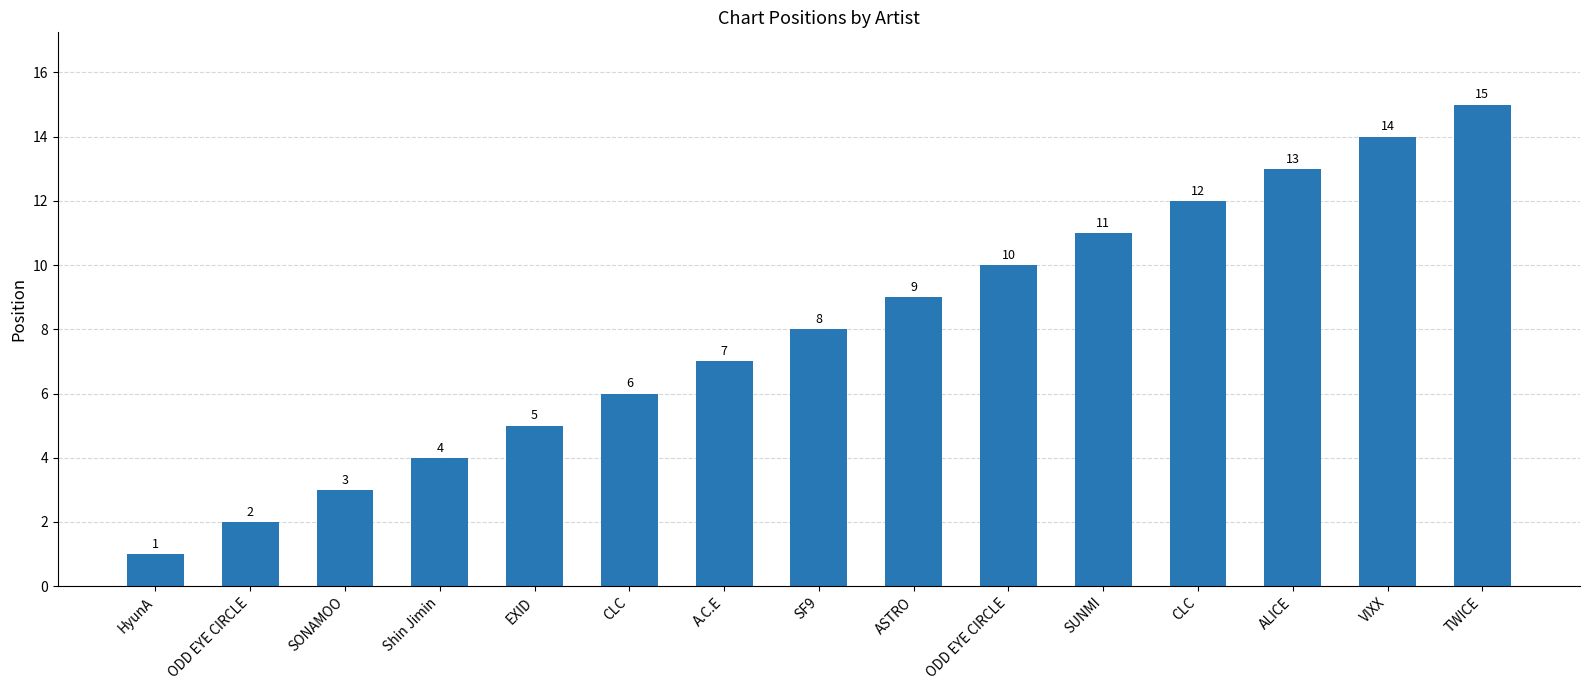

What is the change in value from Shin Jimin to ASTRO?

+5